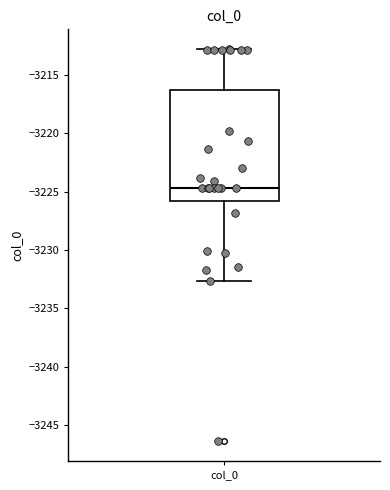

Read this box plot against the y-axis: the position of the median line, the range covered by the box, and the ends of both whiskers. The values are not printed on the chart, so give them approximately, as read against the axis.

median -3224.5, box -3226.0 to -3216.5, whiskers -3232.5 to -3213.0